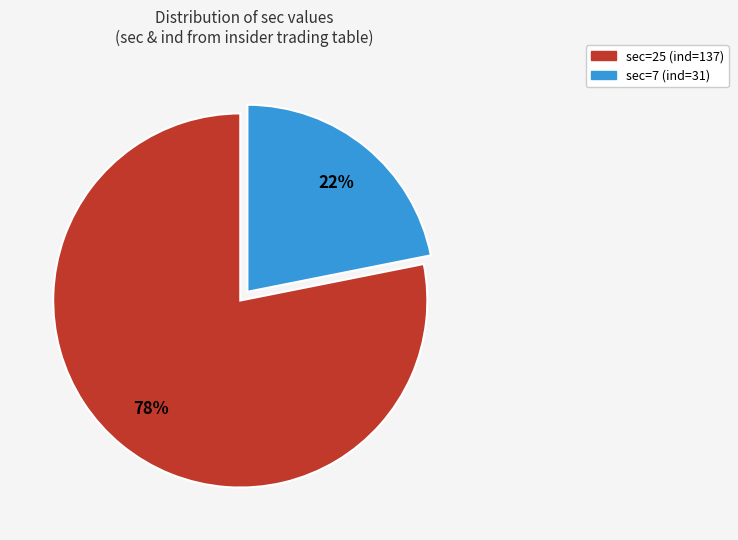

Does any single category account for the majority?

Yes